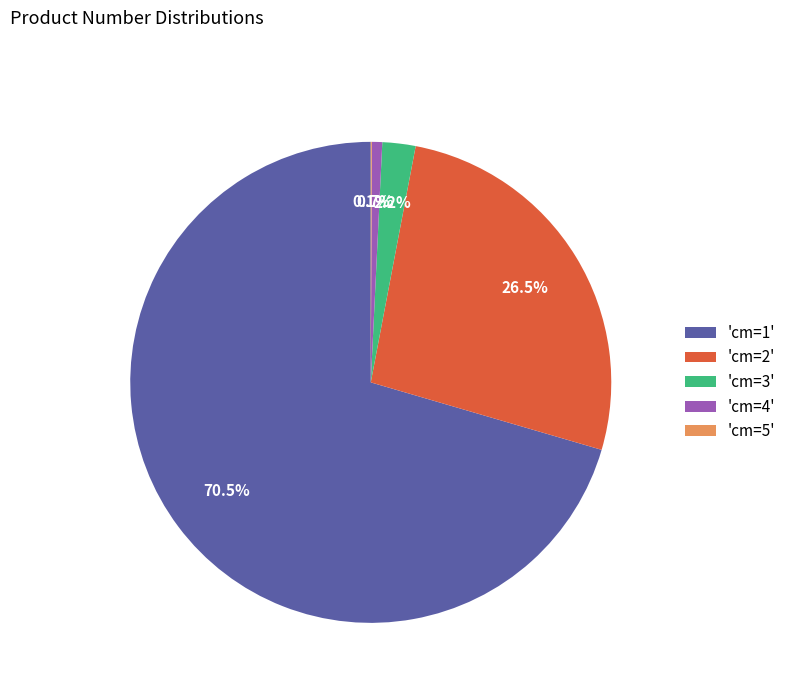

To the nearest percent, what is the average slice percentage?

20%